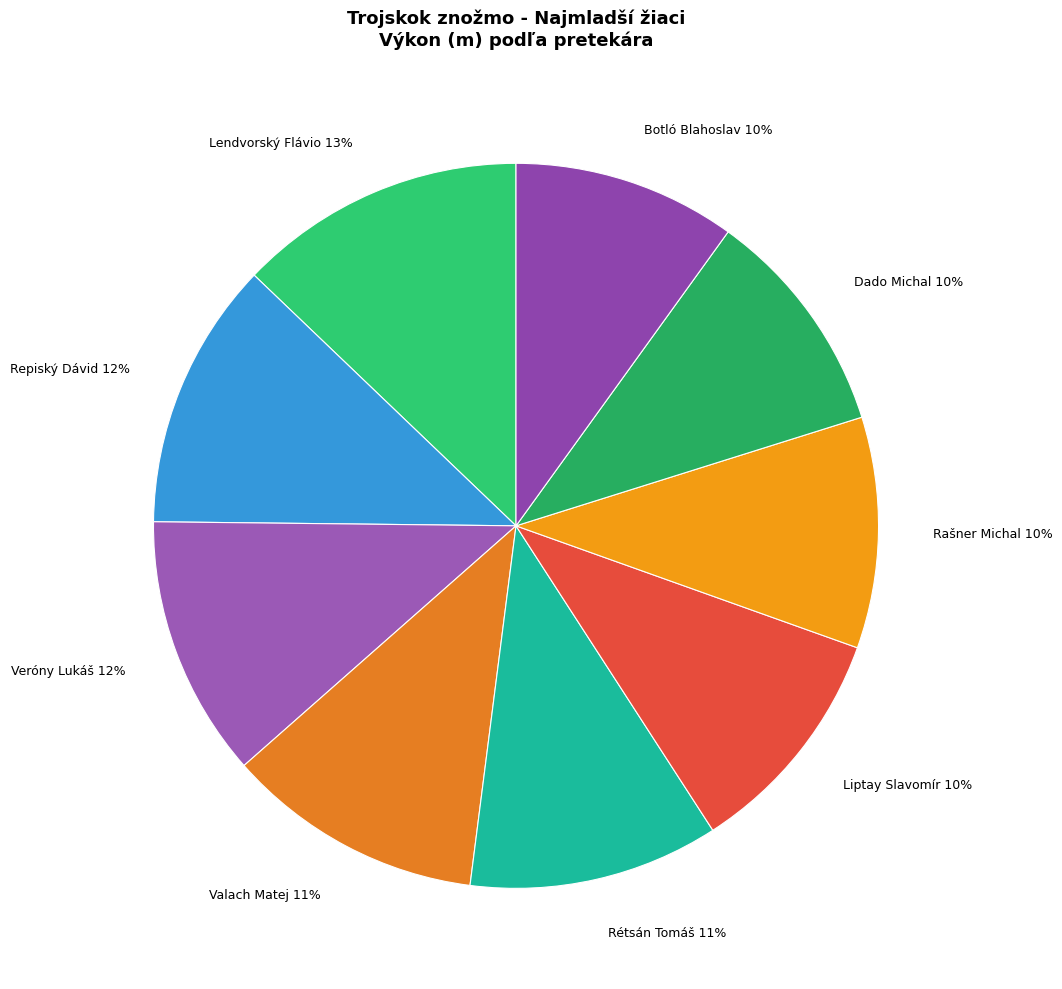

To the nearest percent, what portion does Valach Matej represent?

11%